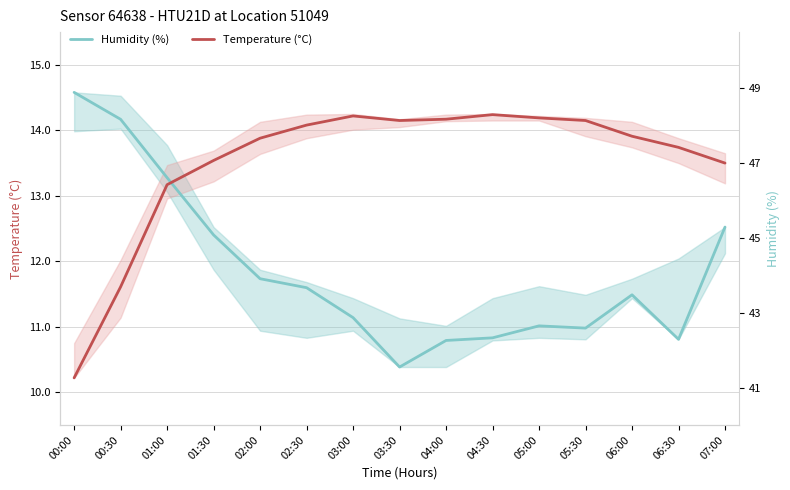

What is the label of the 5th point from the left?

02:00